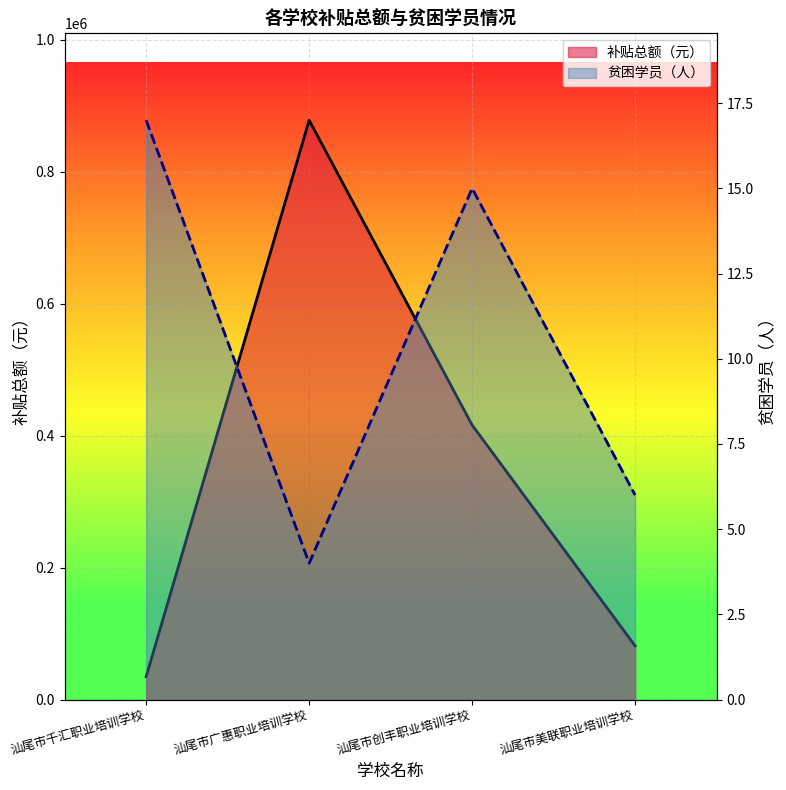

Reading left to right, list all the values displayed in this chart.

补贴总额（元）: 34900	878200	416100	81400
贫困学员（人）: 17	4	15	6